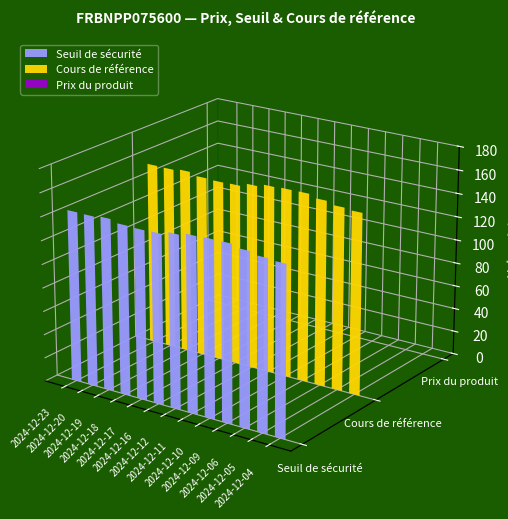

Reading right to left, extract all data points from this chart.

Seuil de sécurité: 143.1	144.2	146.4	148.8	148.8	148.2	146.0	143.3	142.9	143.4	145.6	144.4	144.6
Cours de référence: 153.9	155.0	157.4	160.1	159.9	159.3	157.0	154.1	153.7	154.2	156.6	155.2	155.4
Prix du produit: 0.0	0.0	0.0	0.0	0.0	0.0	0.0	0.0	0.0	0.0	0.0	0.0	0.0